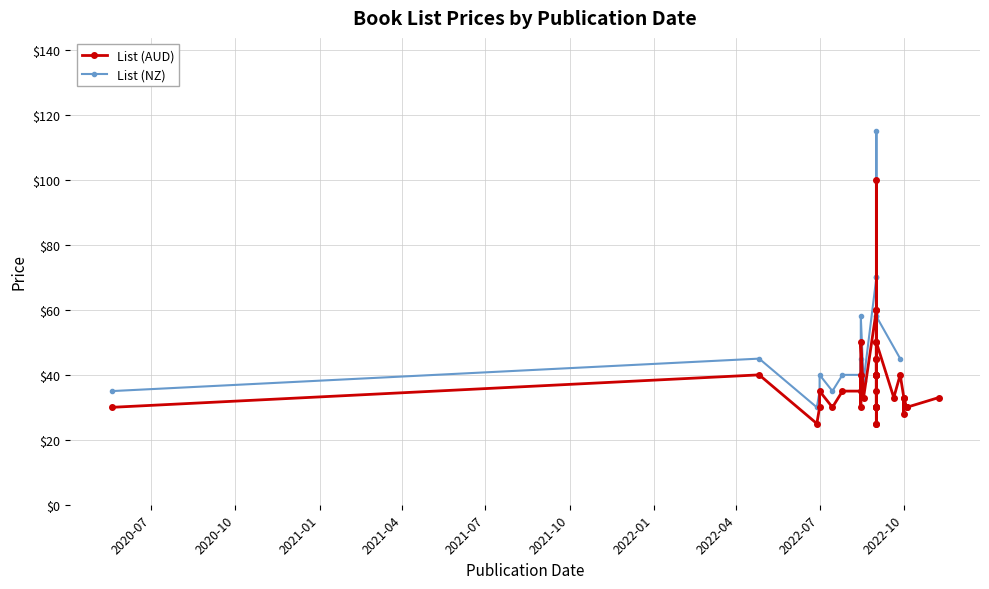

In List (NZ), how many points are higher than both neighbors (excluding endpoints)?

7